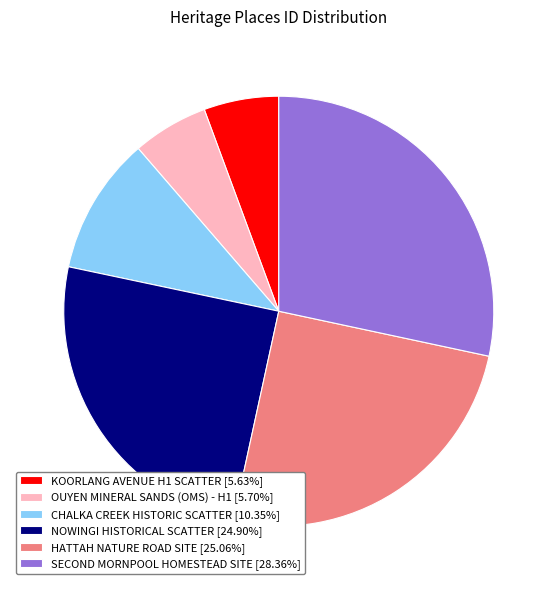

Is NOWINGI HISTORICAL SCATTER the majority of the pie?

No